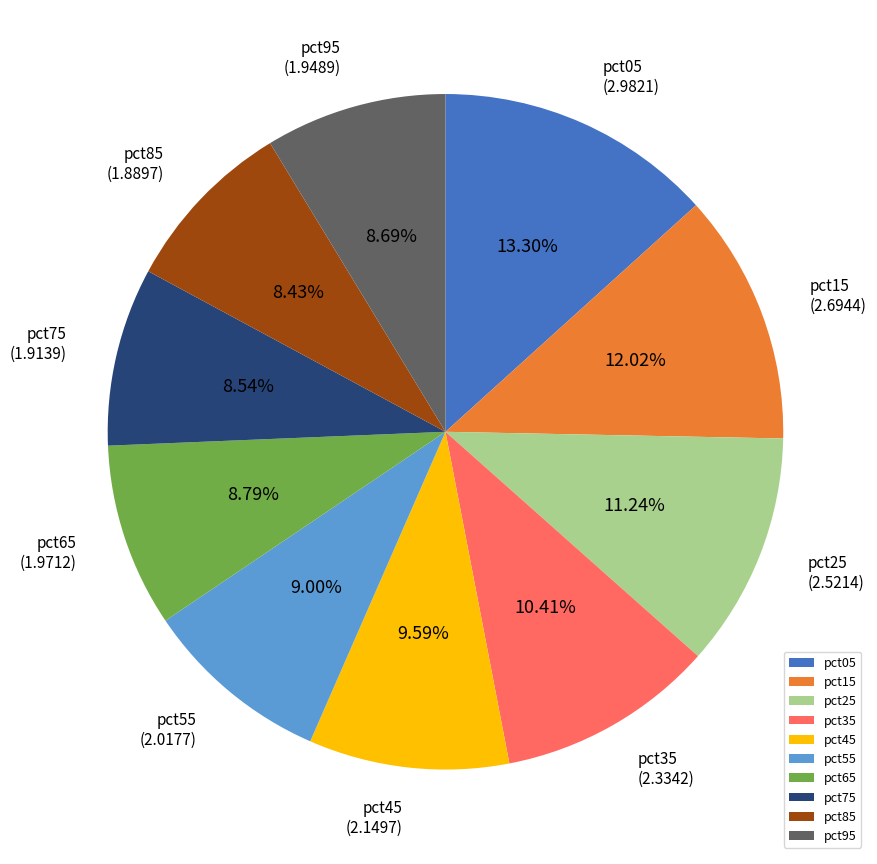

What is the ratio of the value at pct65 to the value at pct85?

1.0